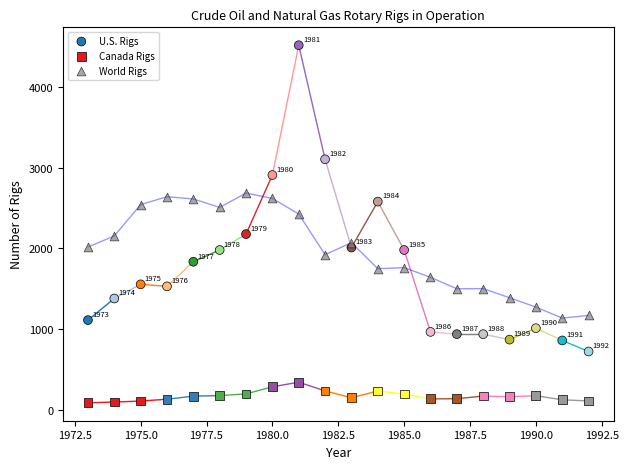

Across all data points, what is the range of Y values (max minus min)?

4436